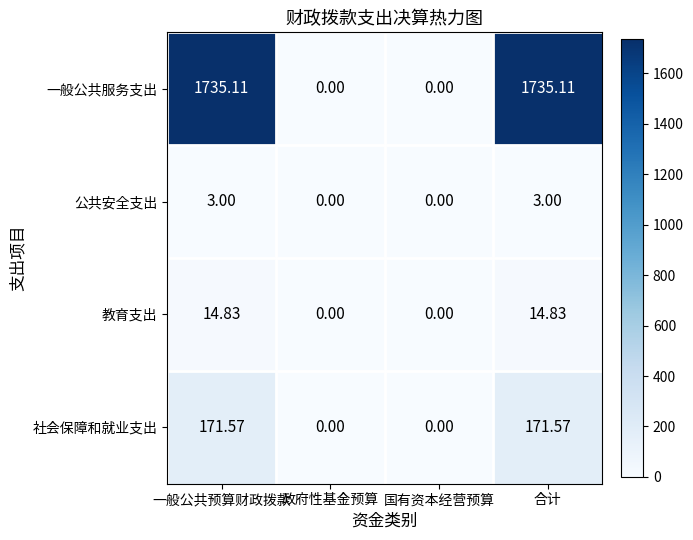

Where does the 社会保障和就业支出 series first go above 171?

一般公共预算财政拨款